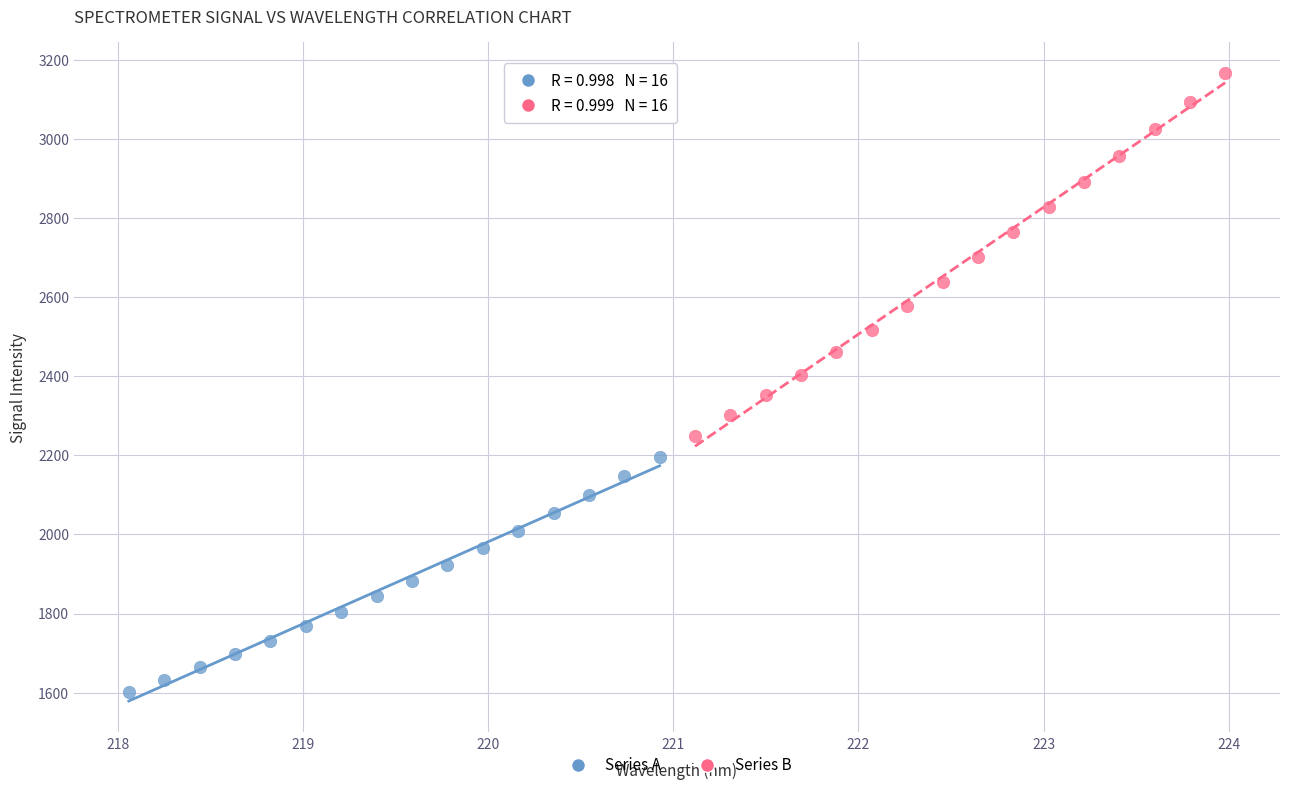

Which series reaches the minimum Y coordinate?

Series A